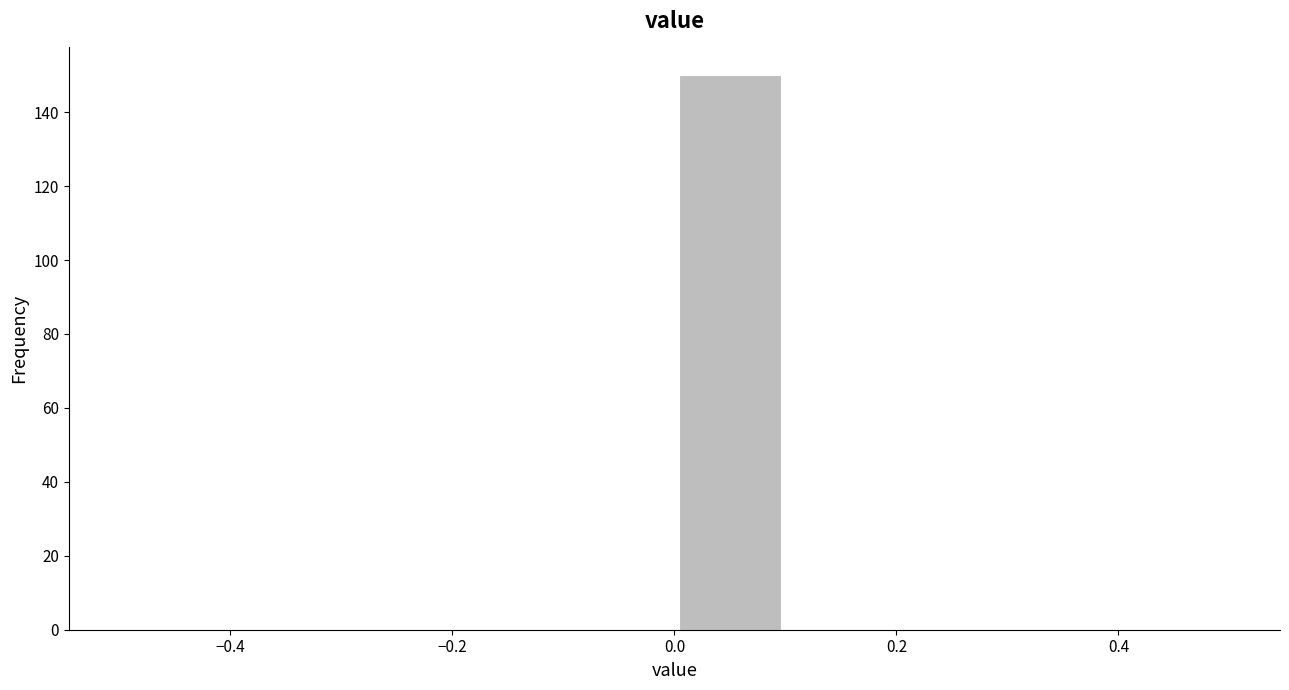

Reading left to right, transcribe this chart: for each bar, give the range it covers on the x-axis and its height. The values are not printed on the chart, so give them approximately, as read against the axis.

-0.5 to -0.4: 0
-0.4 to -0.3: 0
-0.3 to -0.2: 0
-0.2 to -0.1: 0
-0.1 to 0.0: 0
0.0 to 0.1: 150
0.1 to 0.2: 0
0.2 to 0.3: 0
0.3 to 0.4: 0
0.4 to 0.5: 0